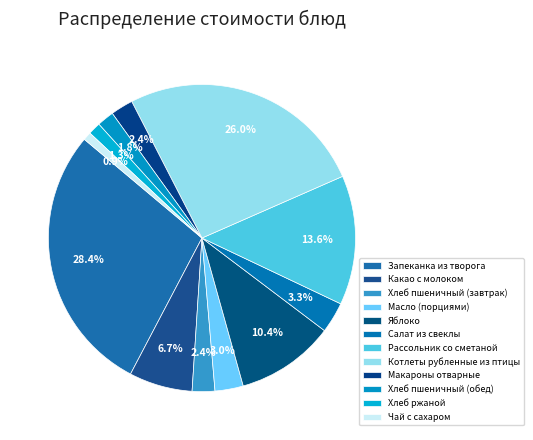

To the nearest percent, what is the difference between the Хлеб пшеничный (завтрак) and Салат из свеклы slice percentages?

1%